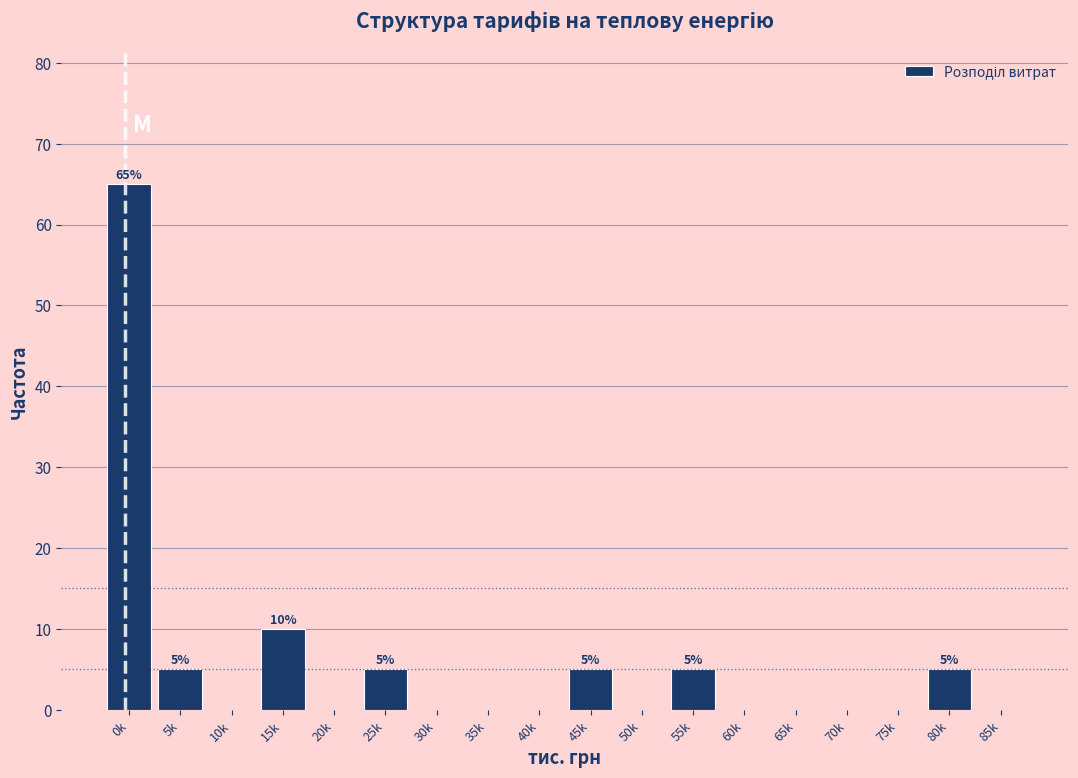

Reading left to right, list all the values displayed in this chart.

0k=65	5k=5	10k=0	15k=10	20k=0	25k=5	30k=0	35k=0	40k=0	45k=5	50k=0	55k=5	60k=0	65k=0	70k=0	75k=0	80k=5	85k=0